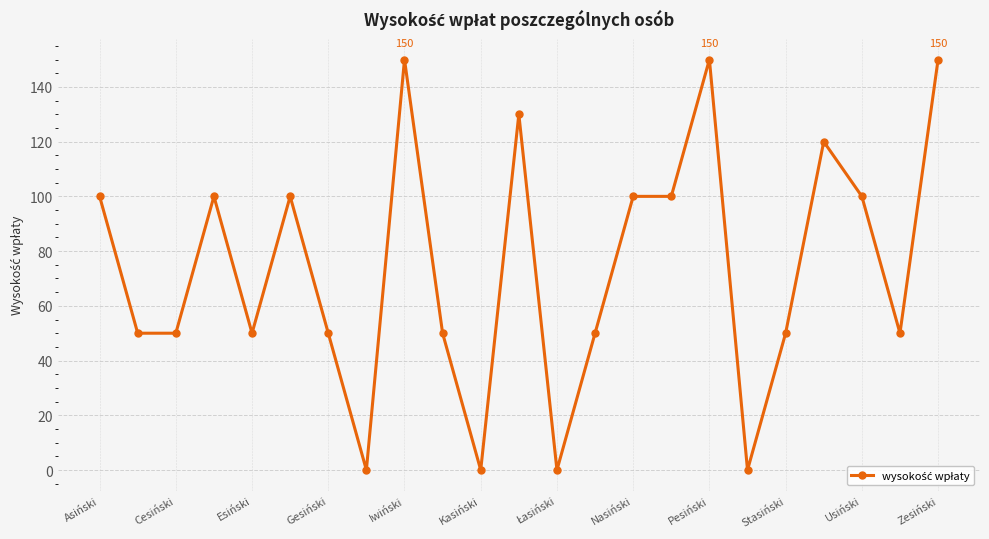

True or false: the data has more than 0 interior local peaks.

True